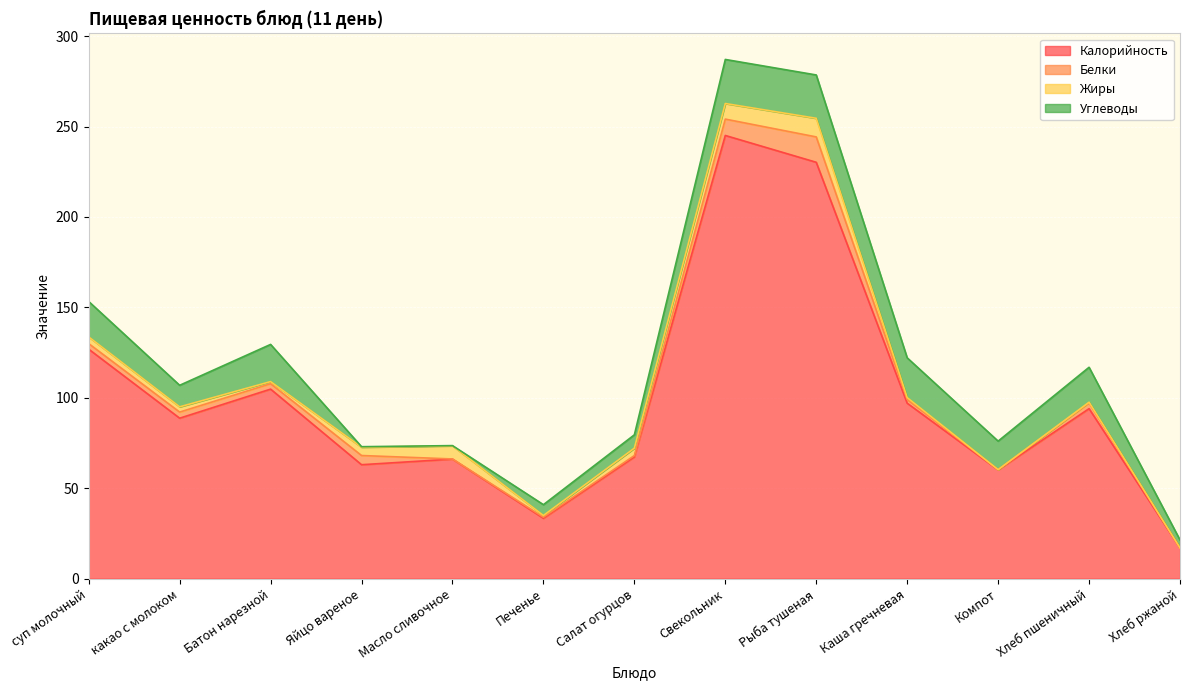

What is the highest value of the Калорийность series?

245.1